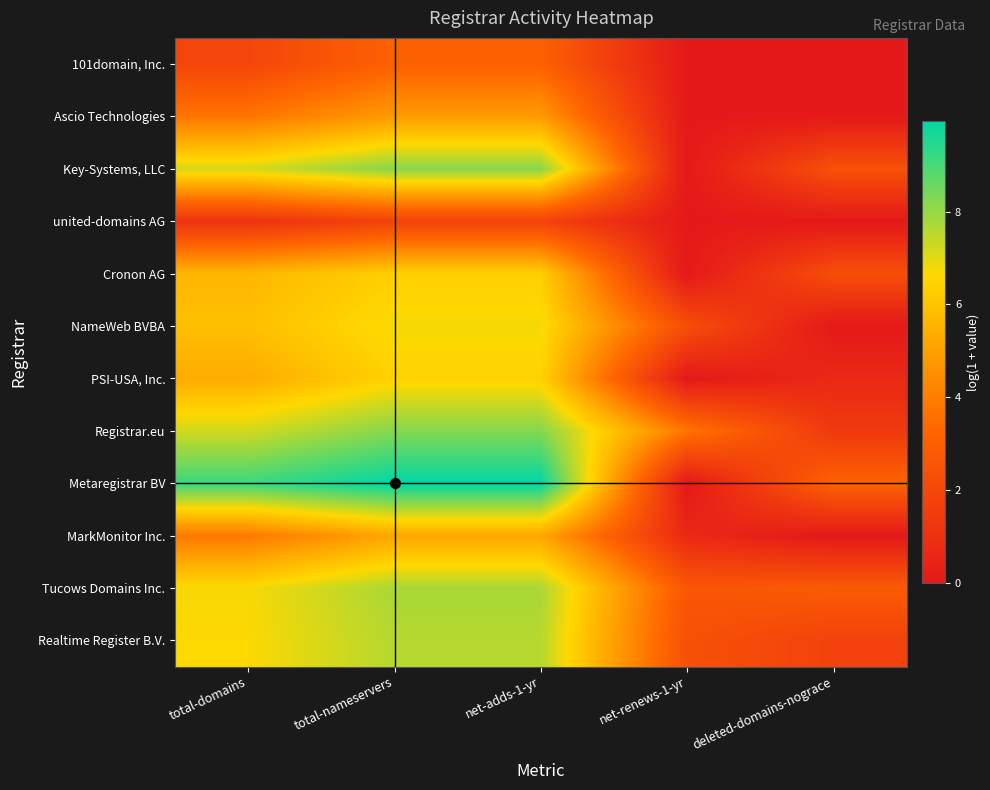

Rank the series at net-renews-1-yr from lowest to highest value.

101domain, Inc., Ascio Technologies, Key-Systems, LLC, united-domains AG, Cronon AG, PSI-USA, Inc., Metaregistrar BV, MarkMonitor Inc., NameWeb BVBA, Realtime Register B.V., Tucows Domains Inc., Registrar.eu